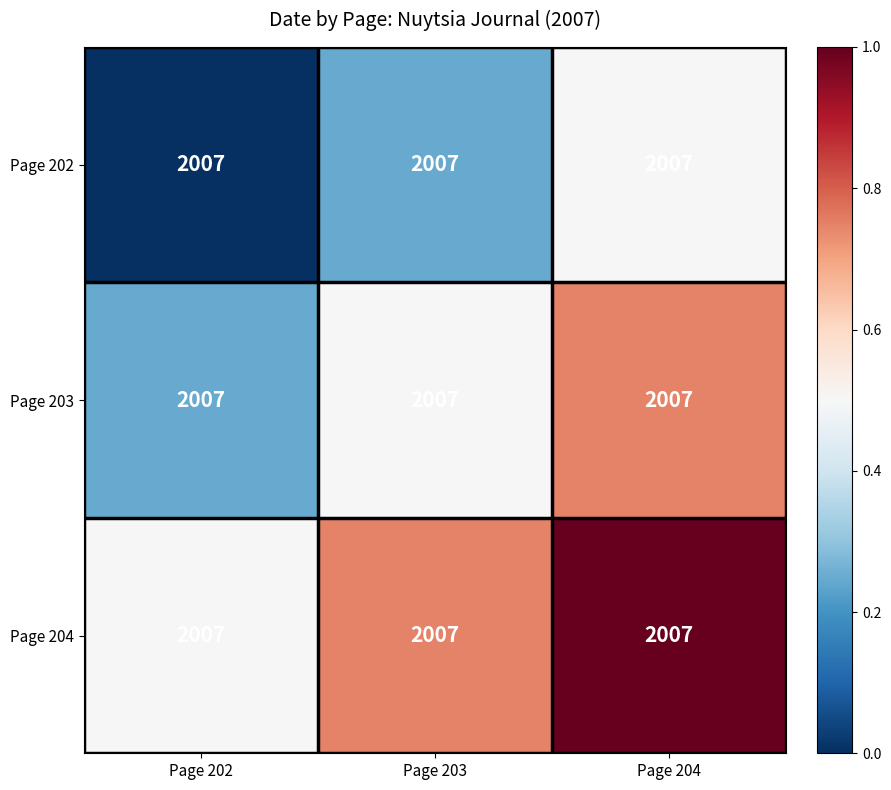

Reading left to right, transcribe all the data shown in this chart.

Page 202: Page 202=2007.0	Page 203=2007.0	Page 204=2007.0
Page 203: Page 202=2007.0	Page 203=2007.0	Page 204=2007.0
Page 204: Page 202=2007.0	Page 203=2007.0	Page 204=2007.0